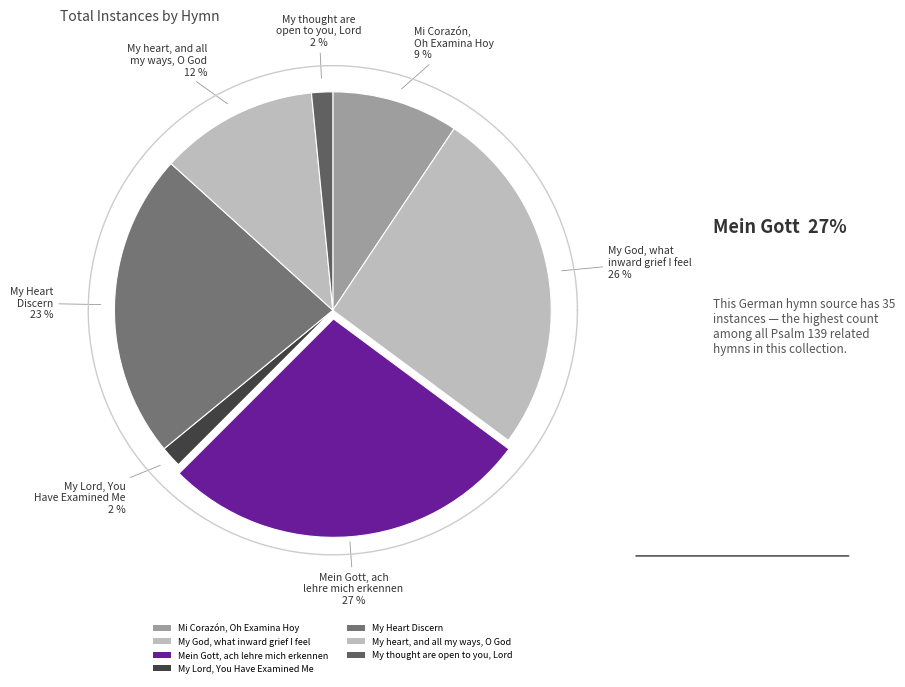

Does My Lord, You Have Examined Me account for over 50% of the chart?

No